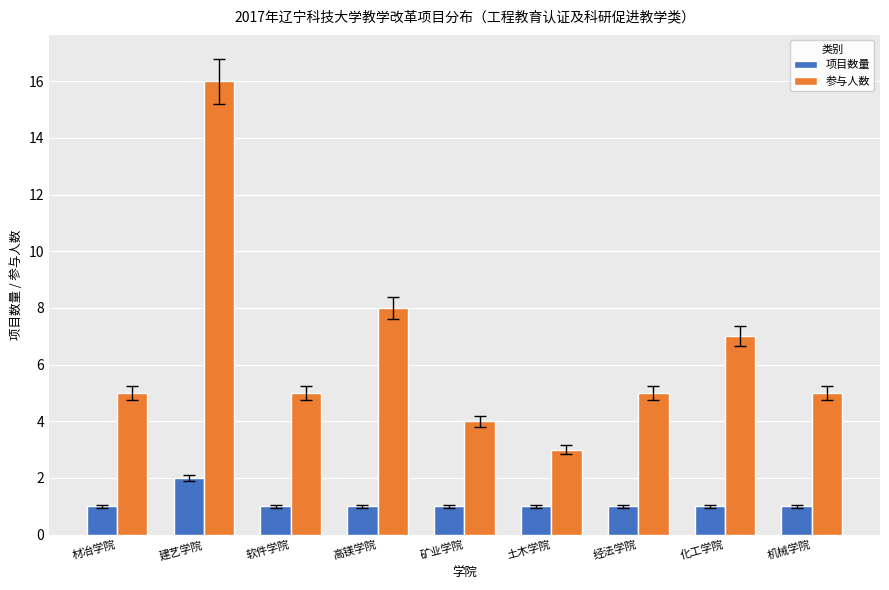

Which series changed the most between 矿业学院 and 机械学院?

参与人数